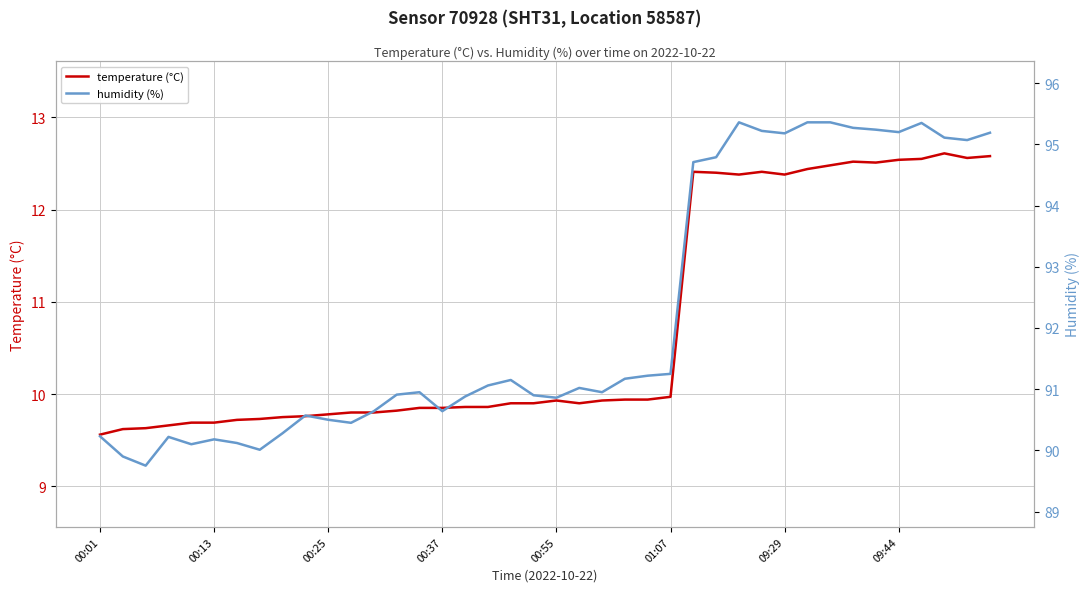

What is the minimum value for temperature (°C)?

9.6